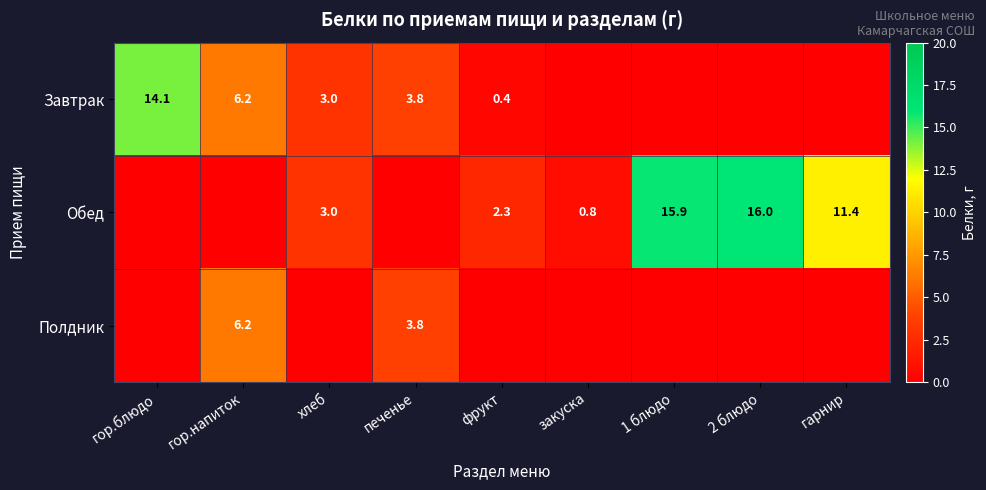

Is it true that Завтрак equals 14.1 at гор.блюдо?

True